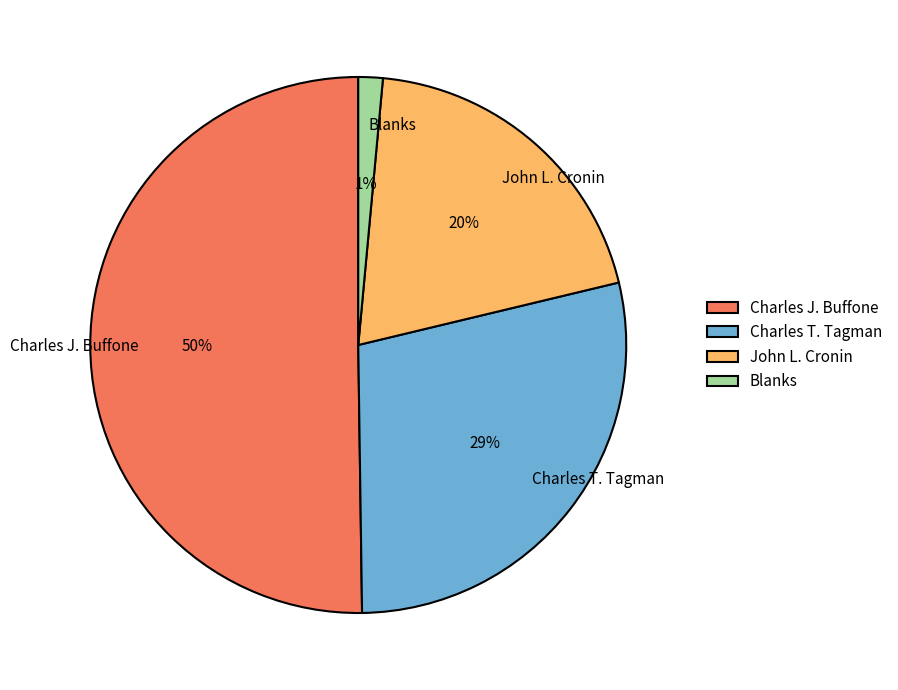

Which slice is the largest?

Charles J. Buffone